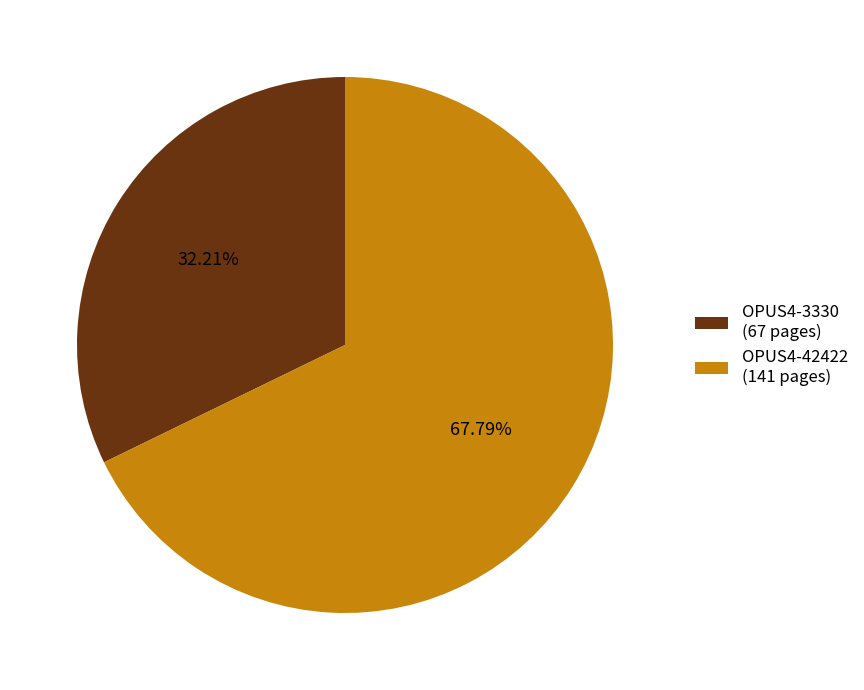

What percentage is the OPUS4-42422 slice, to the nearest percent?

68%